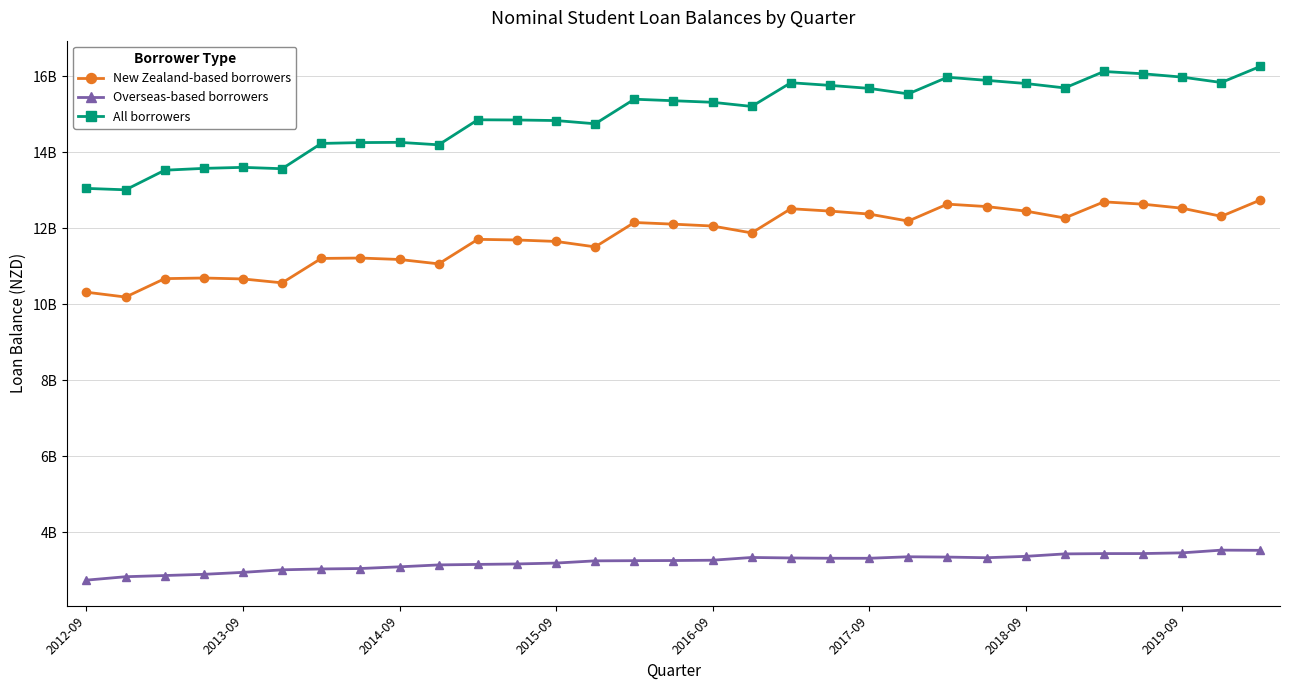

Rank the series by their maximum value, from highest to lowest.

All borrowers, New Zealand-based borrowers, Overseas-based borrowers